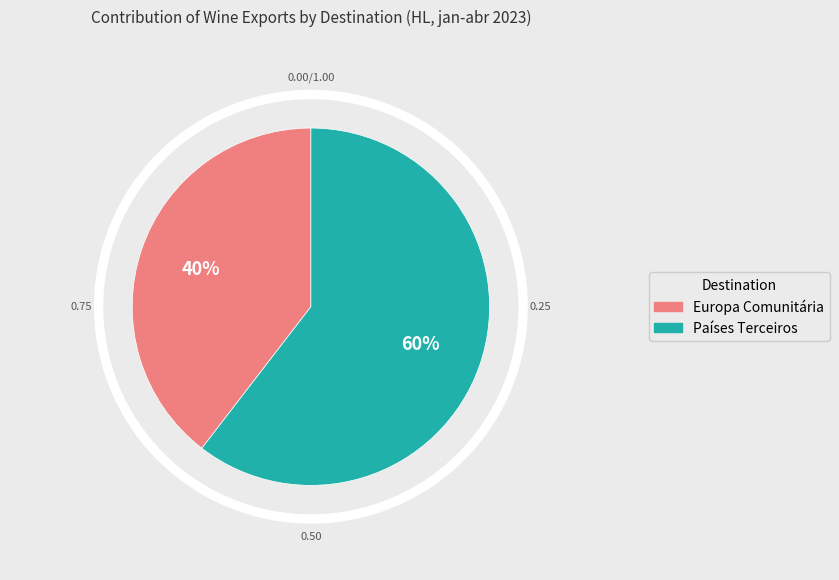

How much of the chart is everything except Europa Comunitária?

60.4%